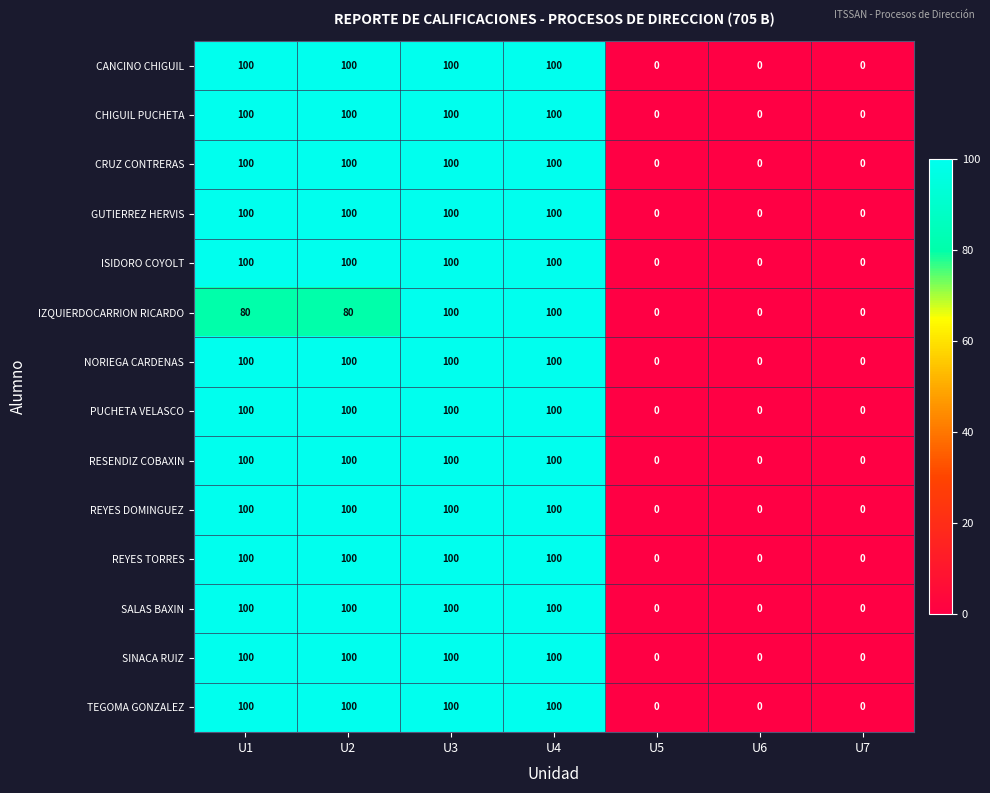

What is the difference between the second highest and second lowest values in the IZQUIERDOCARRION RICARDO series?

100